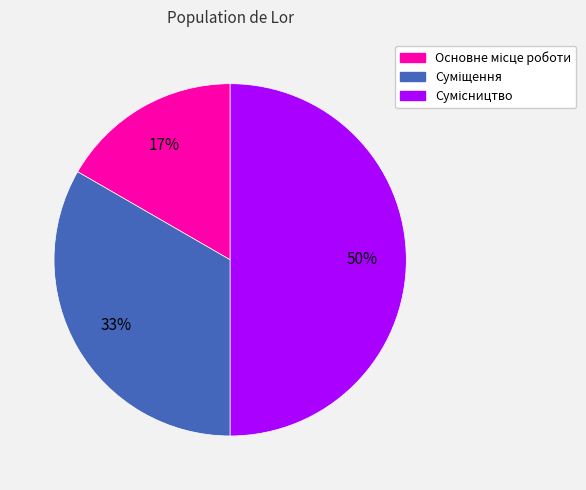

To the nearest percent, what is the average slice percentage?

33%